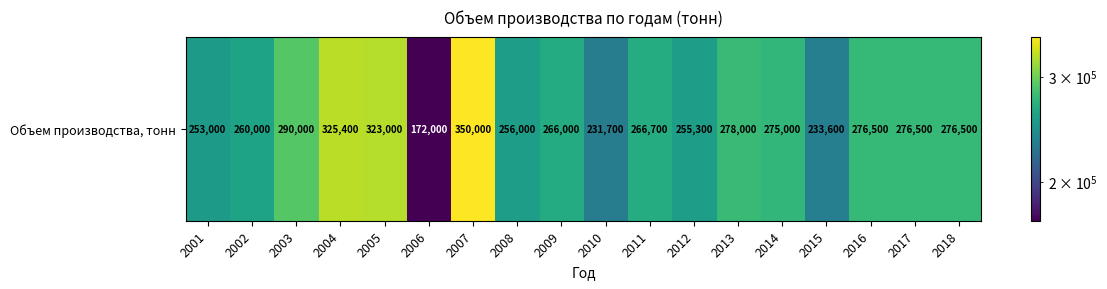

What is the difference between the second highest and second lowest values?

93700